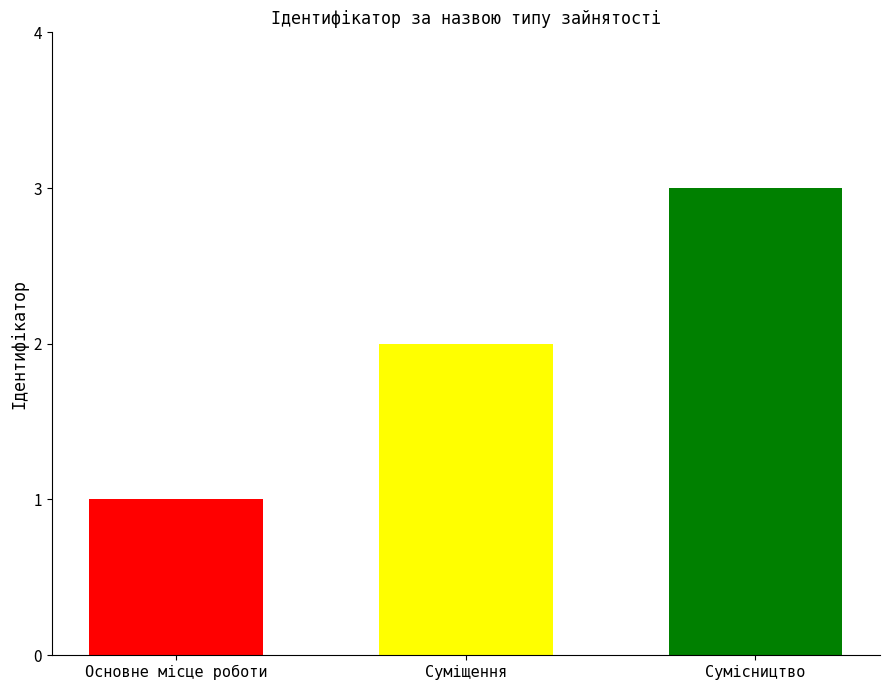

Reading left to right, transcribe all the data shown in this chart.

1	2	3